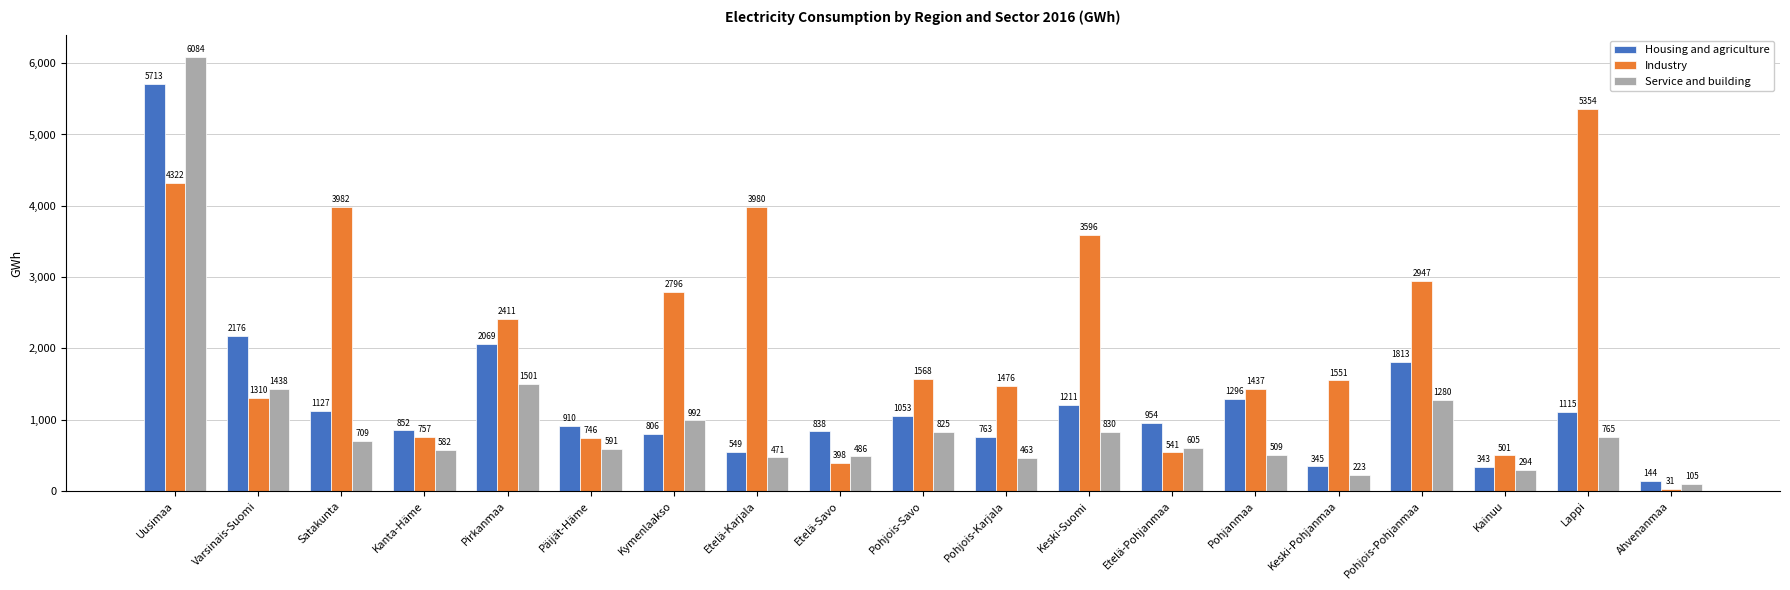

What is the difference between the maximum and minimum values in the Industry series?

5323